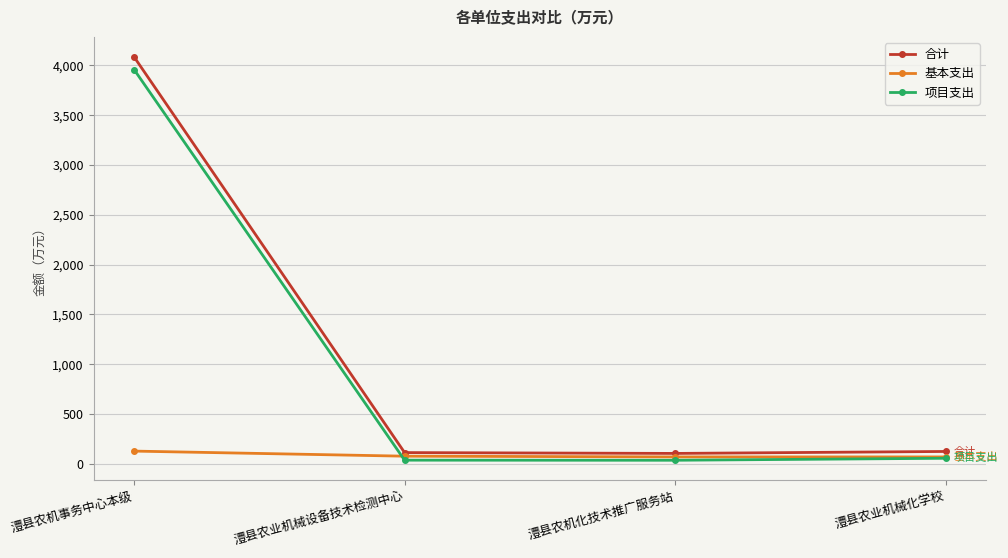

True or false: 合计 and 项目支出 cross at least once.

False